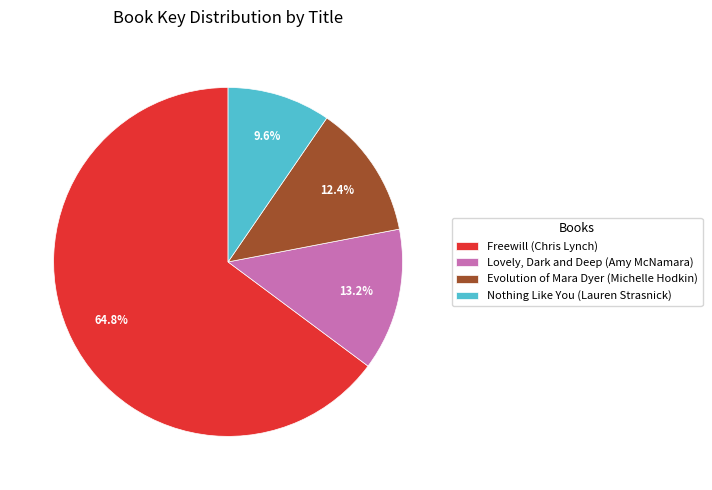

What percentage is NOT represented by Evolution of Mara Dyer (Michelle Hodkin)?

87.6%